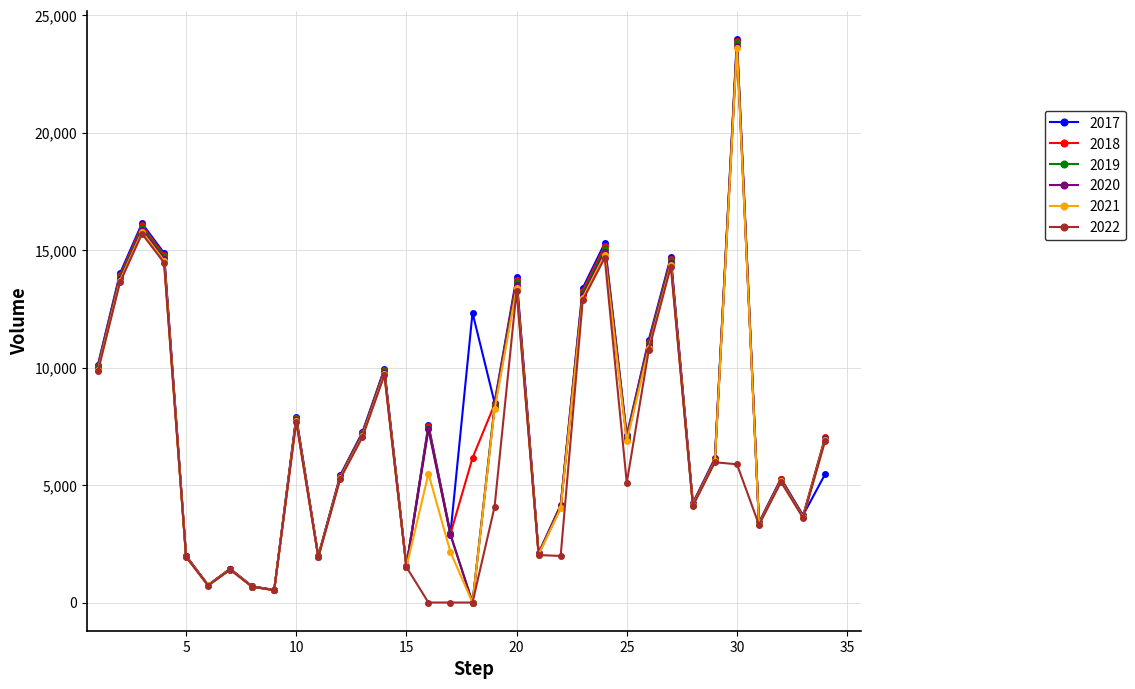

True or false: 2020 has more than 1 points higher than both neighbors.

True